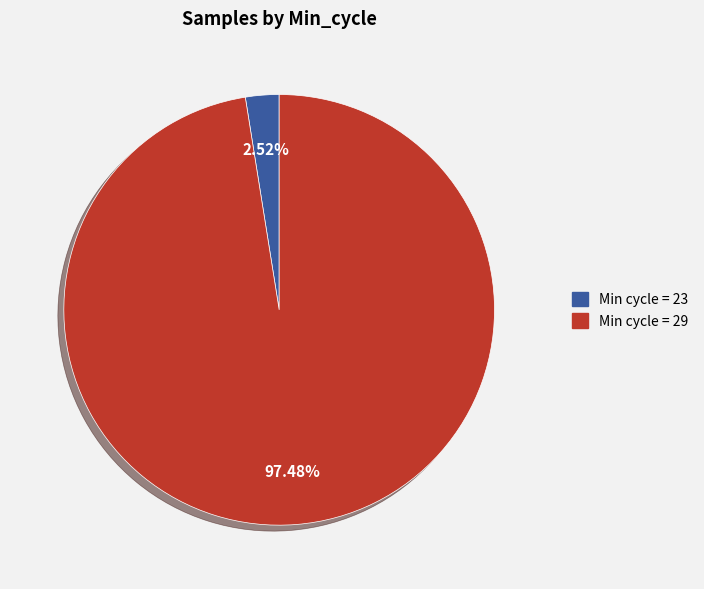

How many segments does this pie chart have?

2